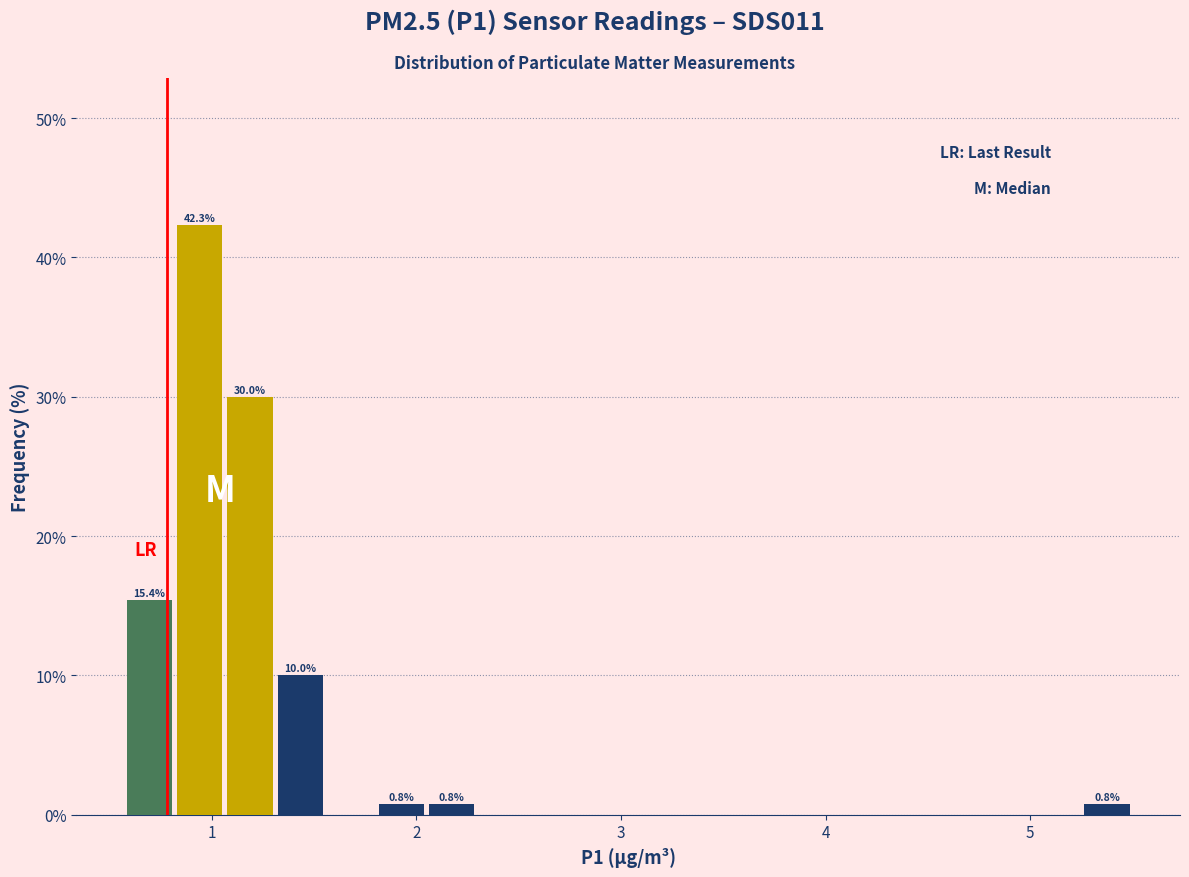

Around what value on the x-axis is the tallest bar? Give the approximate position of its centre, as read against the axis.

0.9